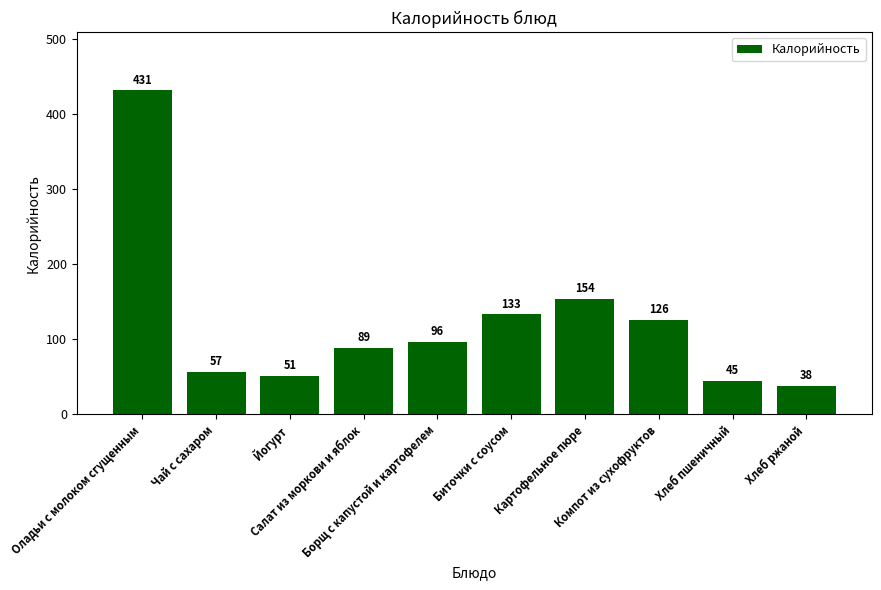

What is the change in value from Картофельное пюре to Хлеб пшеничный?

-109